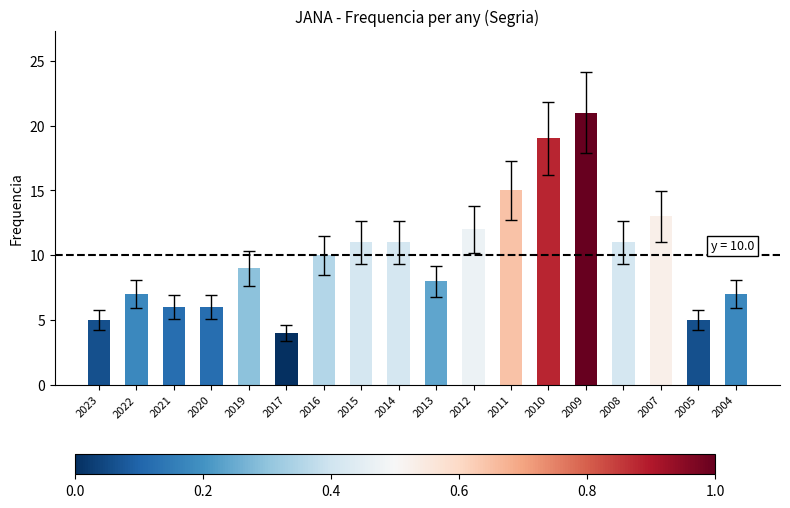

What is the greatest value displayed?

21